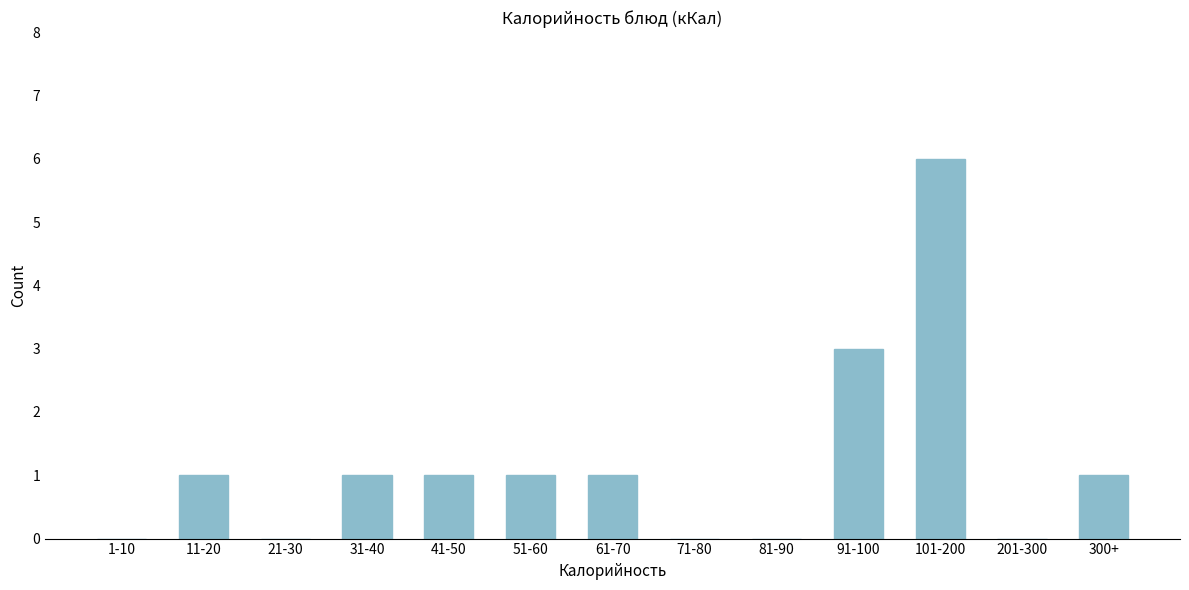

Reading right to left, list all the values displayed in this chart.

300+=1	201-300=0	101-200=6	91-100=3	81-90=0	71-80=0	61-70=1	51-60=1	41-50=1	31-40=1	21-30=0	11-20=1	1-10=0